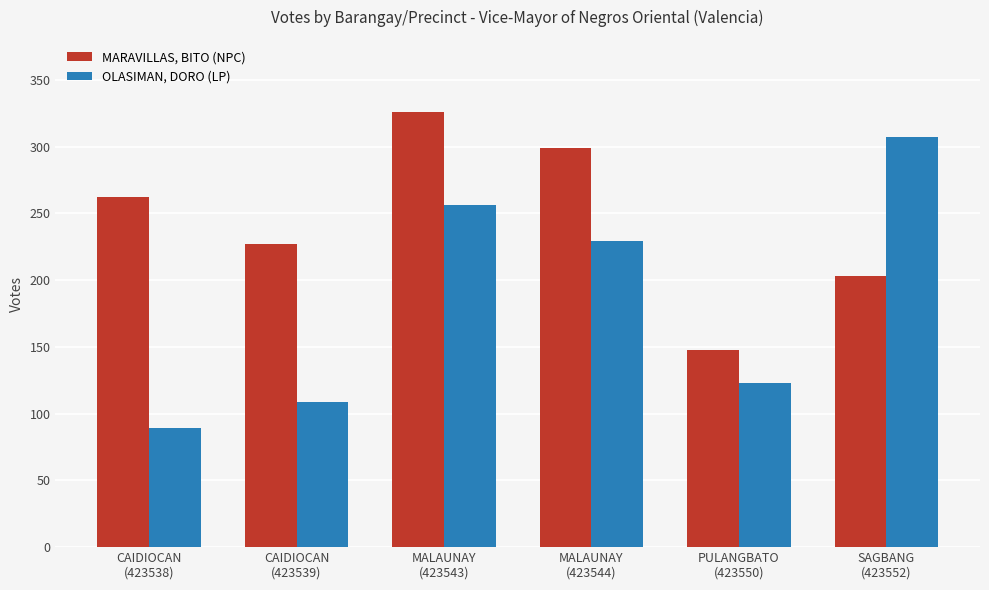

The OLASIMAN, DORO (LP) series shows 478 at SAGBANG
(423552). True or false?

False